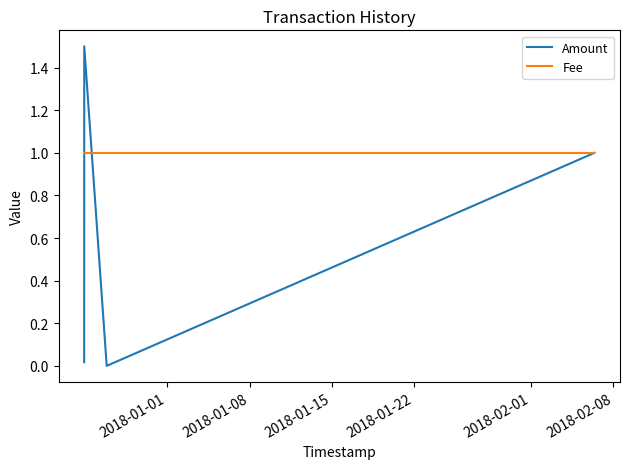

What is the maximum value for Amount?

1.5